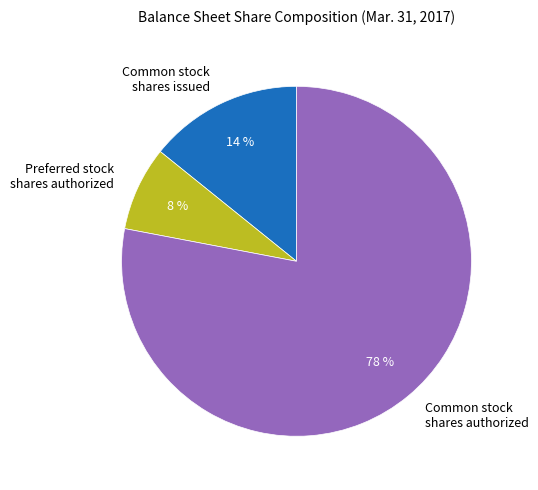

To the nearest percent, what is the average slice percentage?

33%